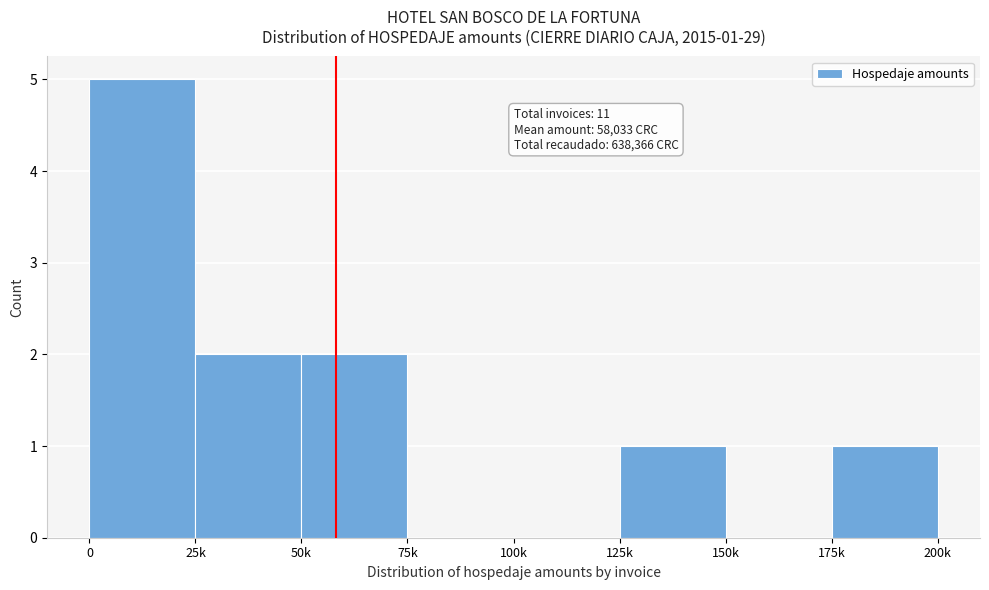

Reading left to right, transcribe all the data shown in this chart.

0=5	25k=2	50k=2	75k=0	100k=0	125k=1	150k=0	175k=1